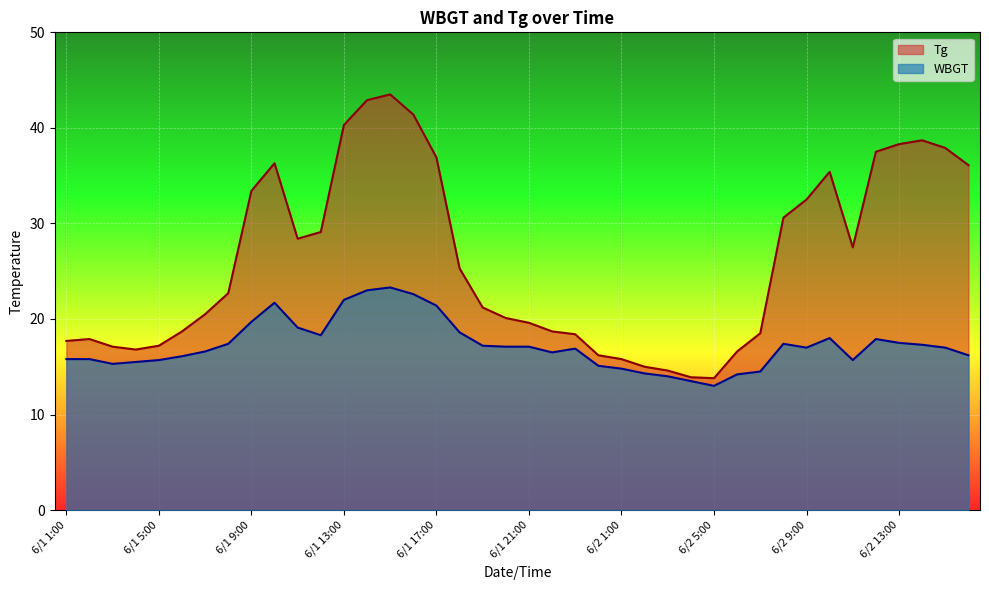

What is the difference between the WBGT values at 6/2 1:00 and 6/1 16:00?

7.8